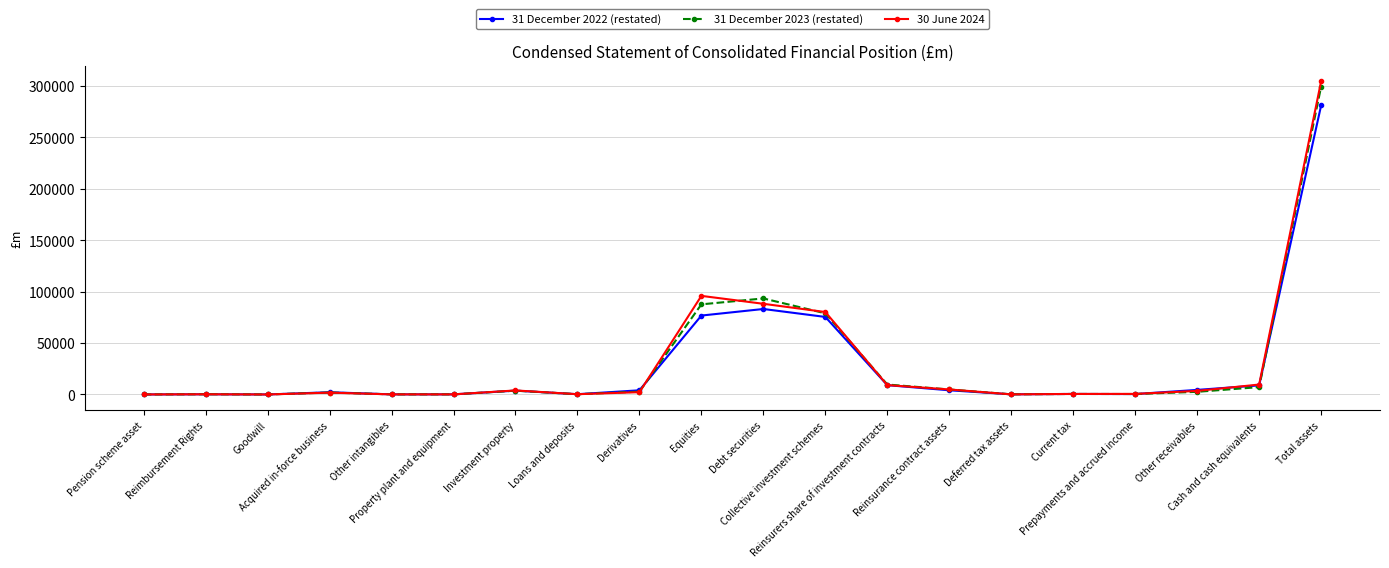

Which series has the widest spread of values?

30 June 2024